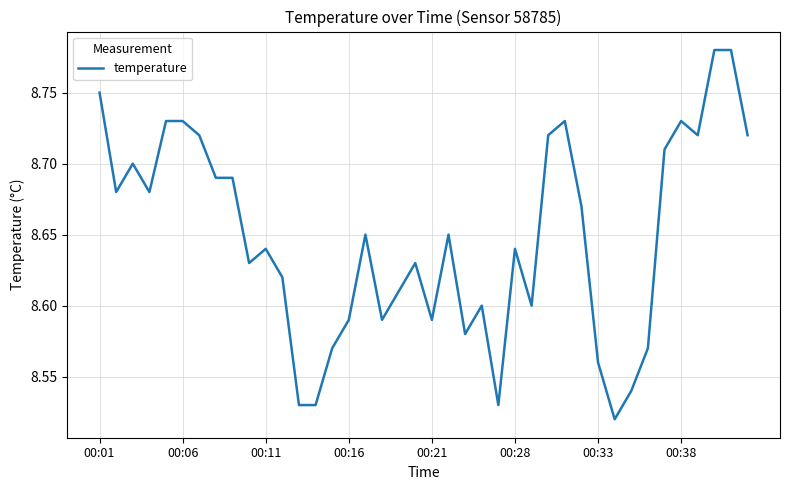

How many values are between 8 and 9?

40